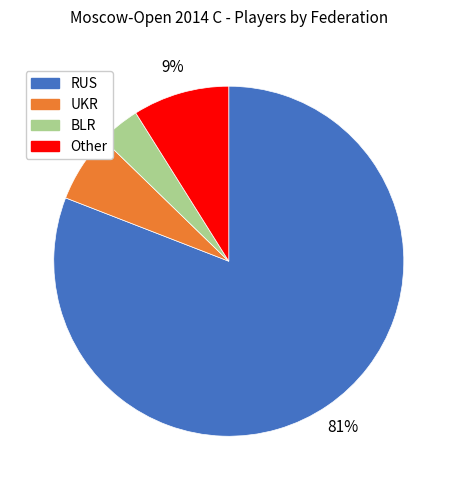

How many slices are in this pie chart?

4